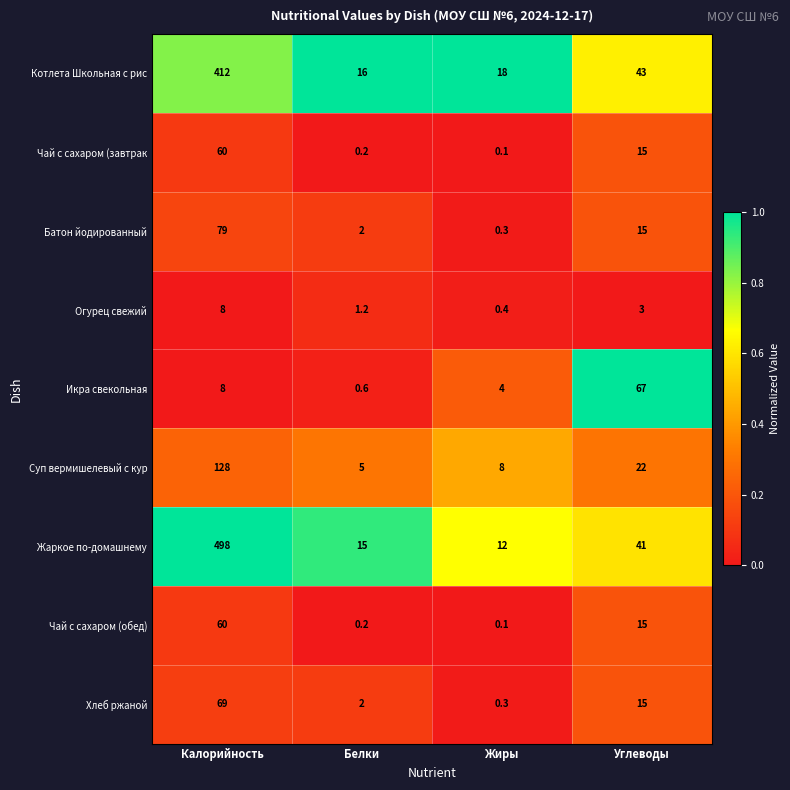

Which series changed the most between Калорийность and Жиры?

Жаркое по-домашнему